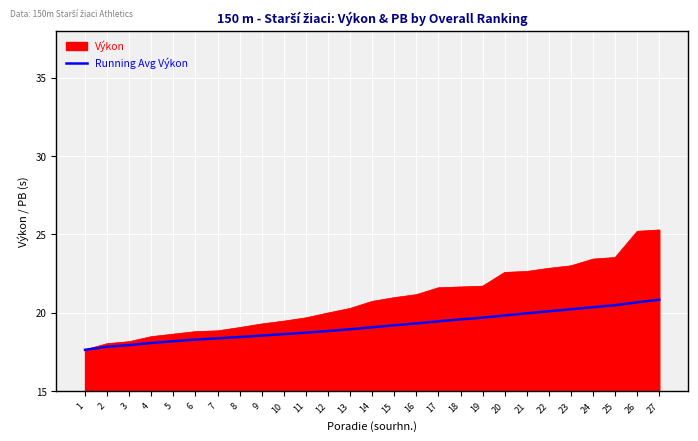

List the series in order of their peak value, lowest first.

Running Avg Výkon, Výkon